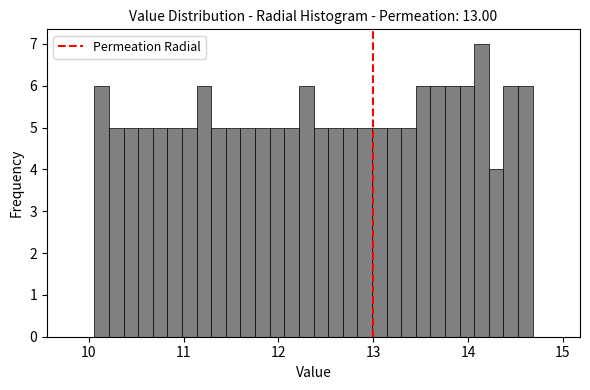

Around what value on the x-axis is the tallest bar? Give the approximate position of its centre, as read against the axis.

14.1